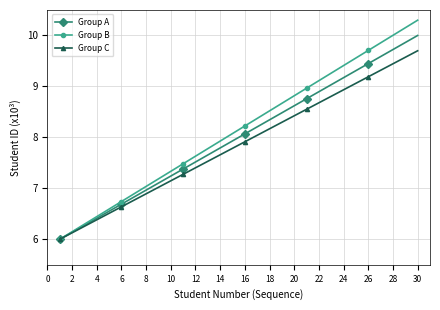

What is the smallest value displayed?

6.0